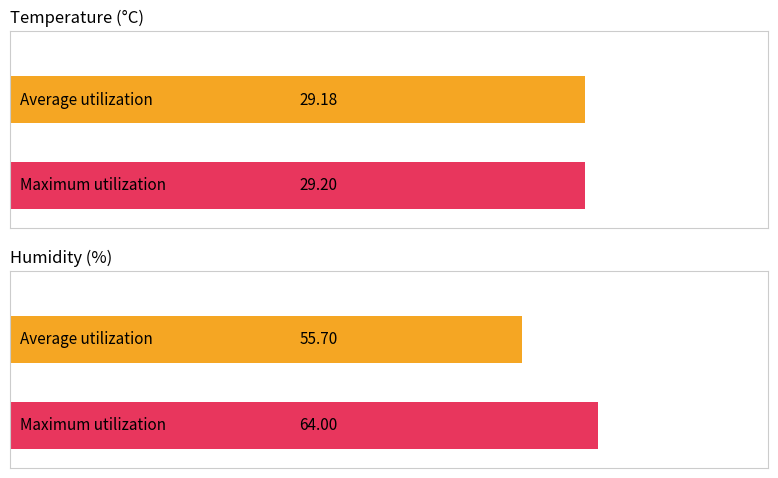

Which category has the lowest value in the Average utilization series?

Temperature